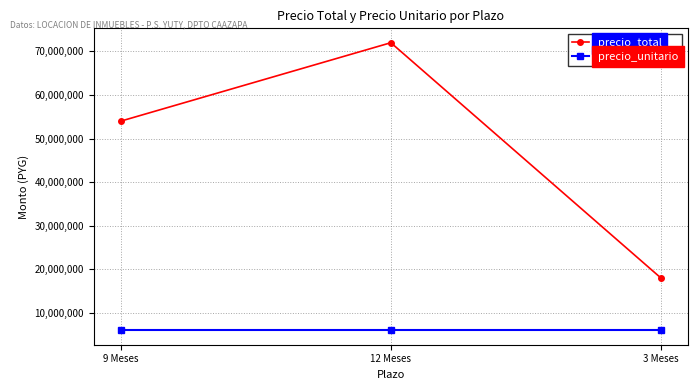

What is the approximate value of precio_total at 12 Meses, to the nearest 10?

72000000